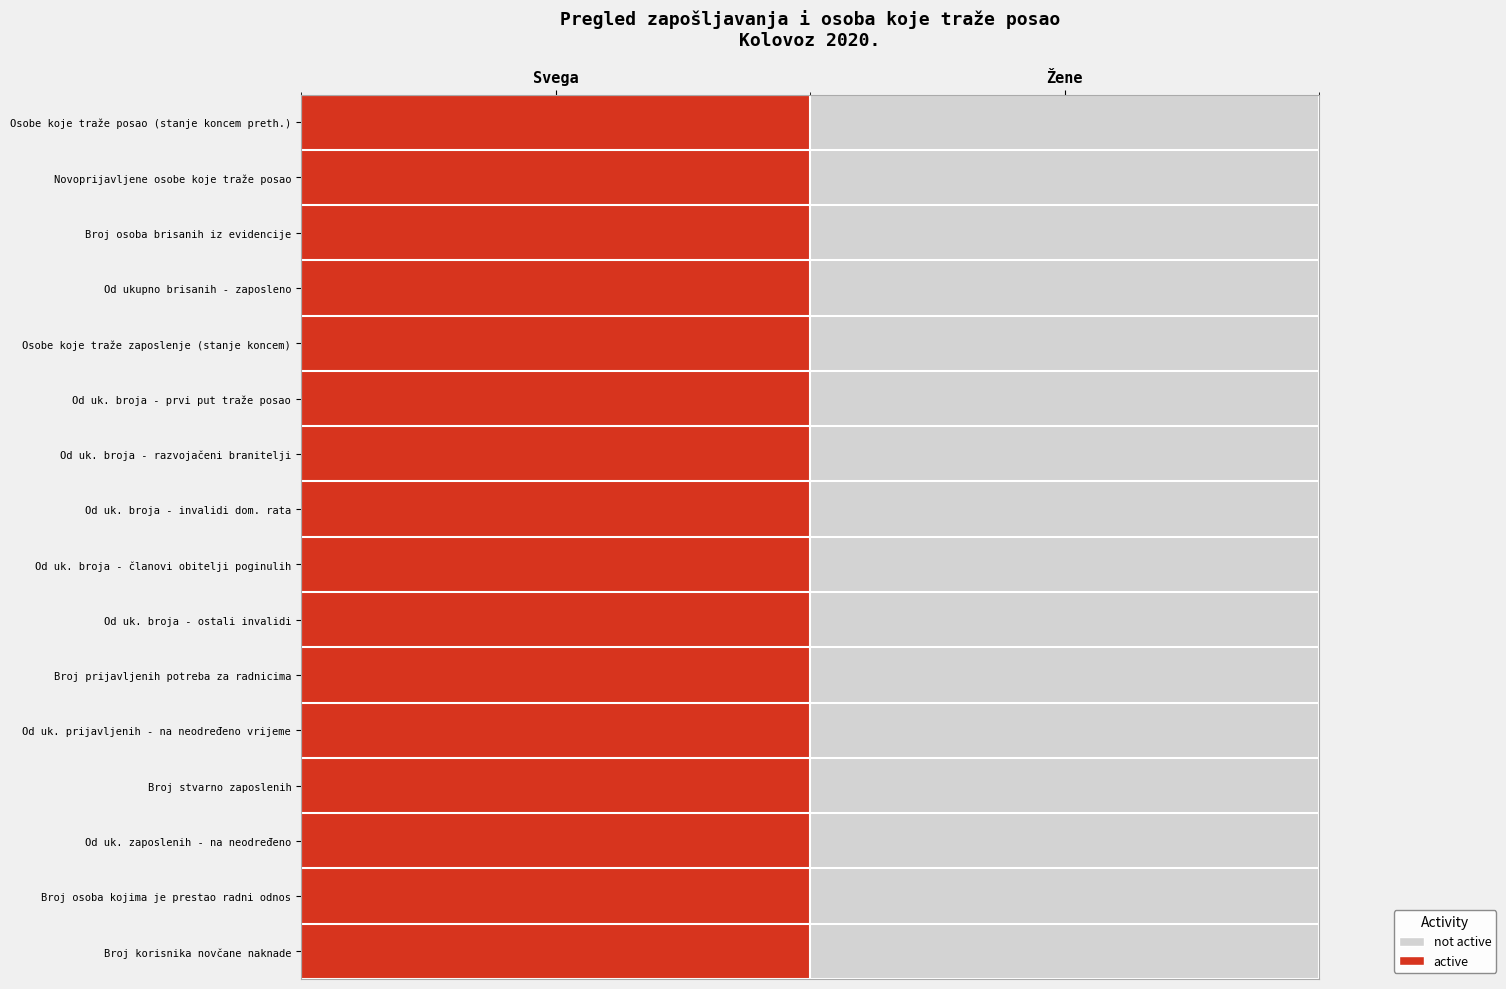

How many categories are shown in the chart?

2